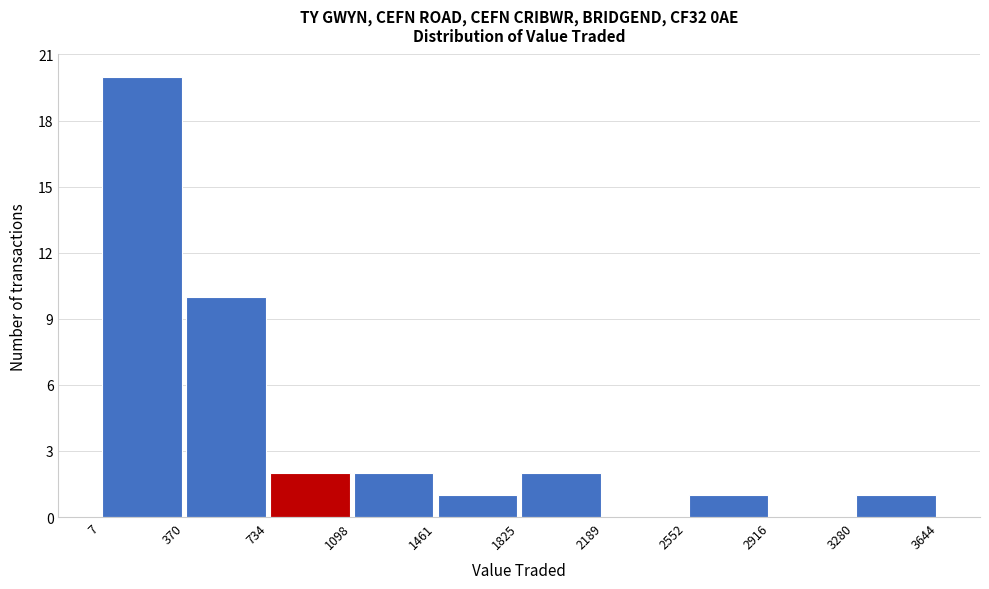

What is the height of the bar covering 7 to 370 on the x-axis? The values are not printed on the chart, so give them approximately, as read against the axis.

20